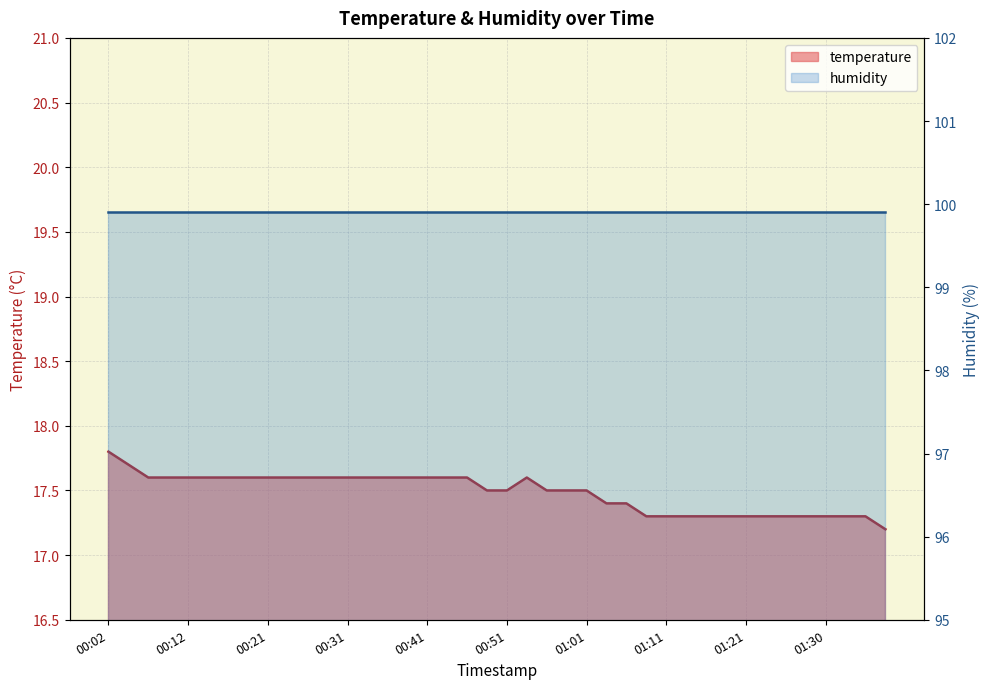

What is the average value?

17.5